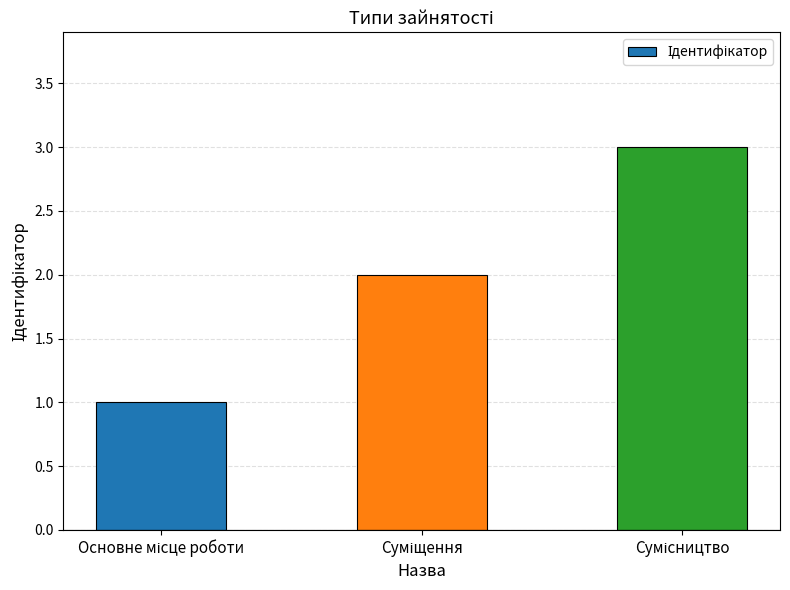

How many data points are less than 2?

1